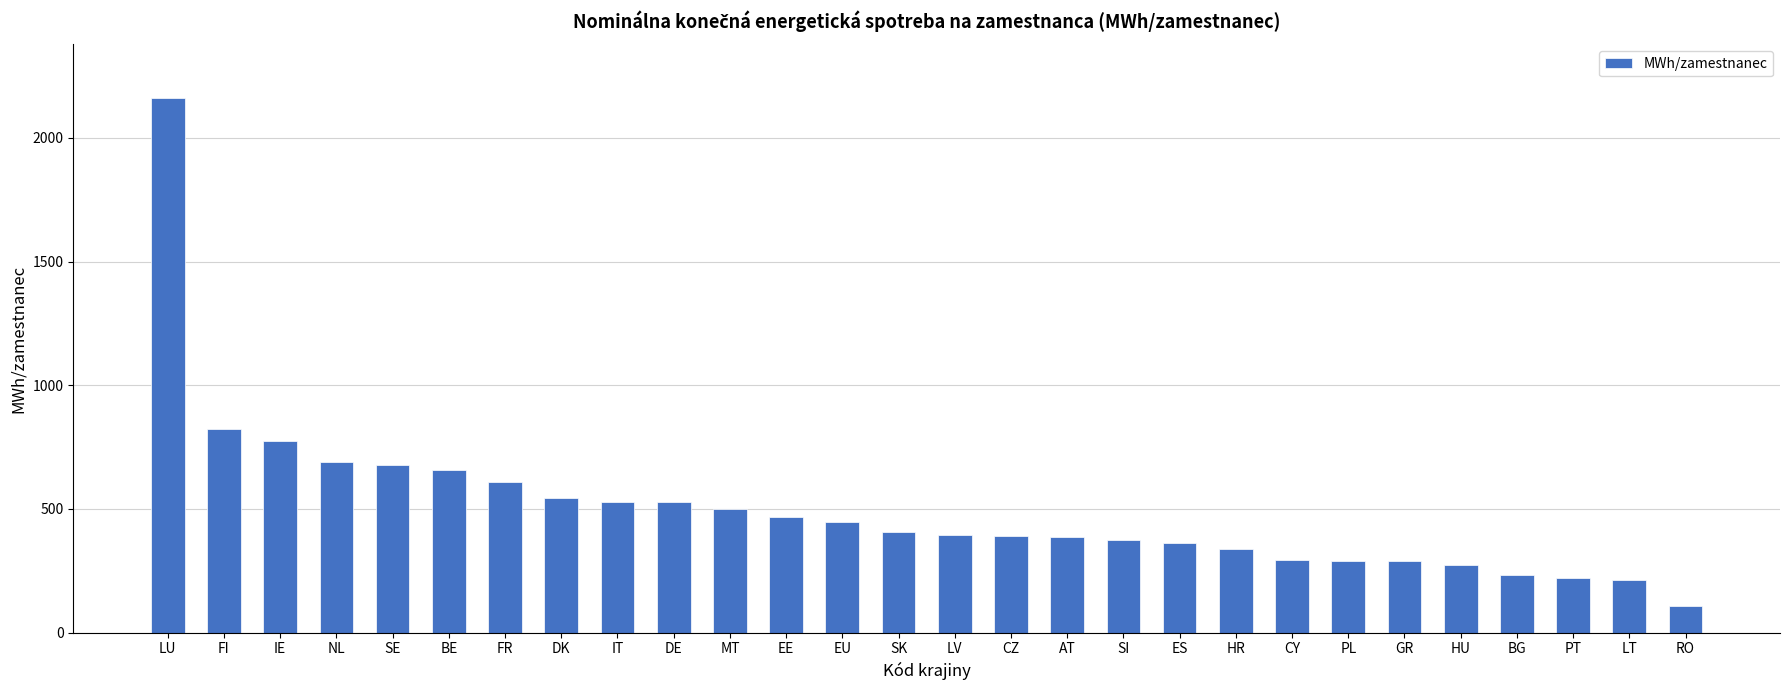

What is the value of the 25th bar from the left?

231.8